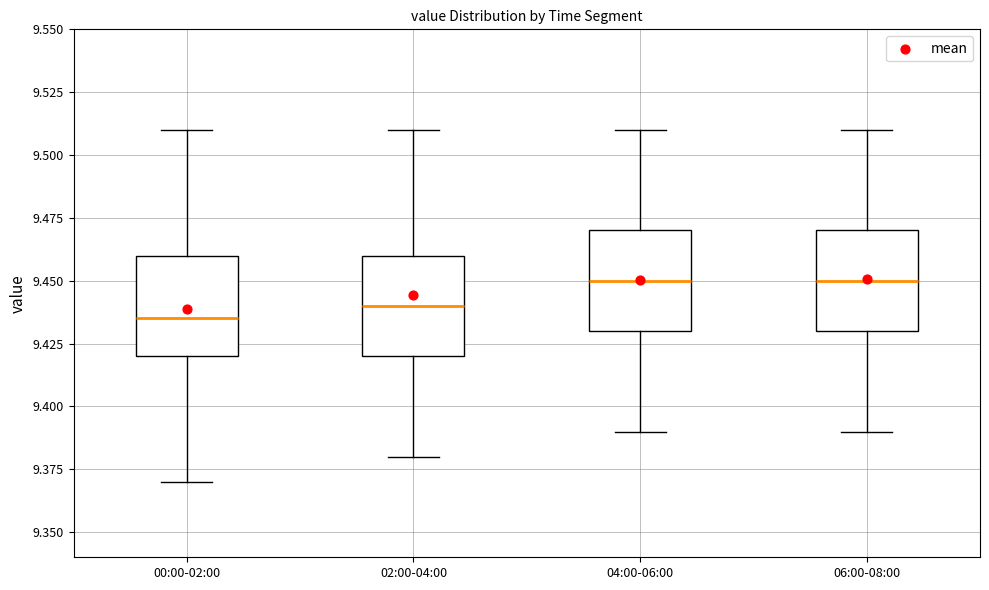

Where does the median line of the box for 02:00-04:00 sit on the y-axis? The values are not printed on the chart, so give them approximately, as read against the axis.

9.440